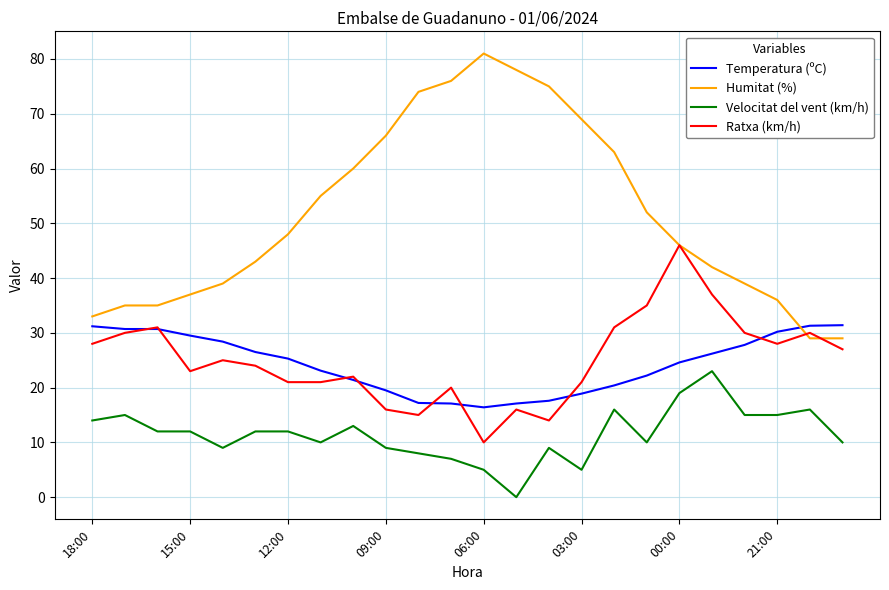

Which series has the largest range (max minus min)?

Humitat (%)